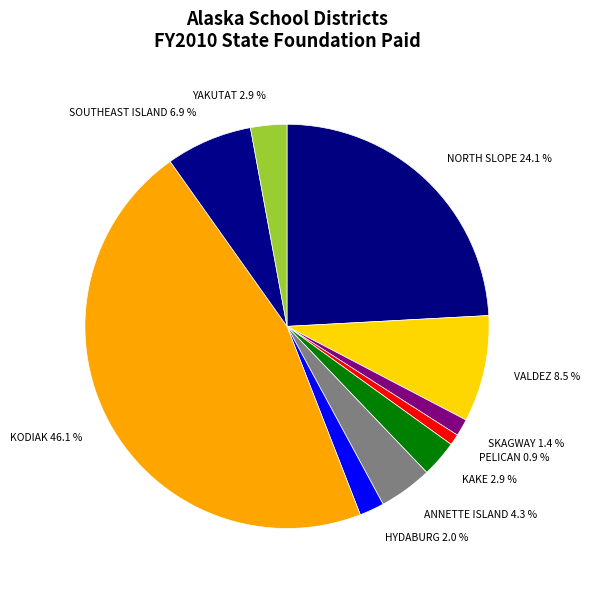

Is PELICAN the majority of the pie?

No